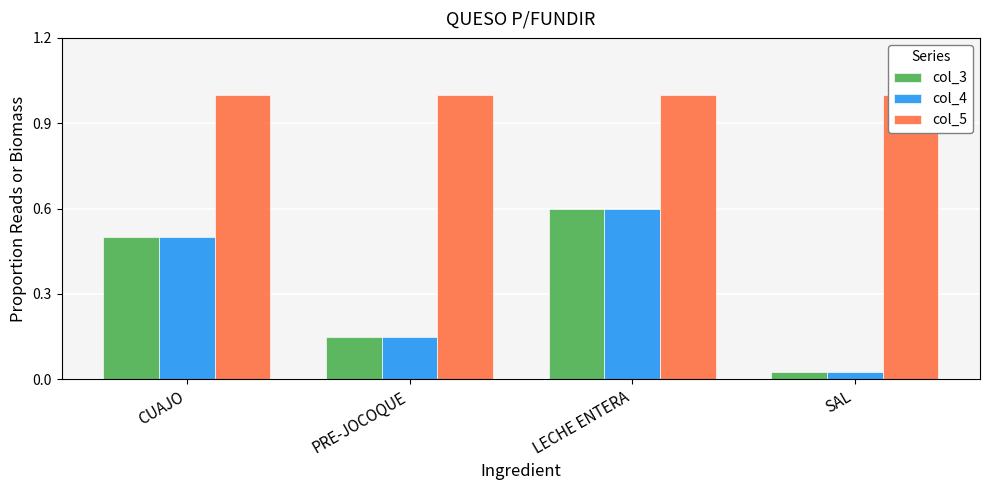

What are all the series names shown in the legend?

col_3, col_4, col_5